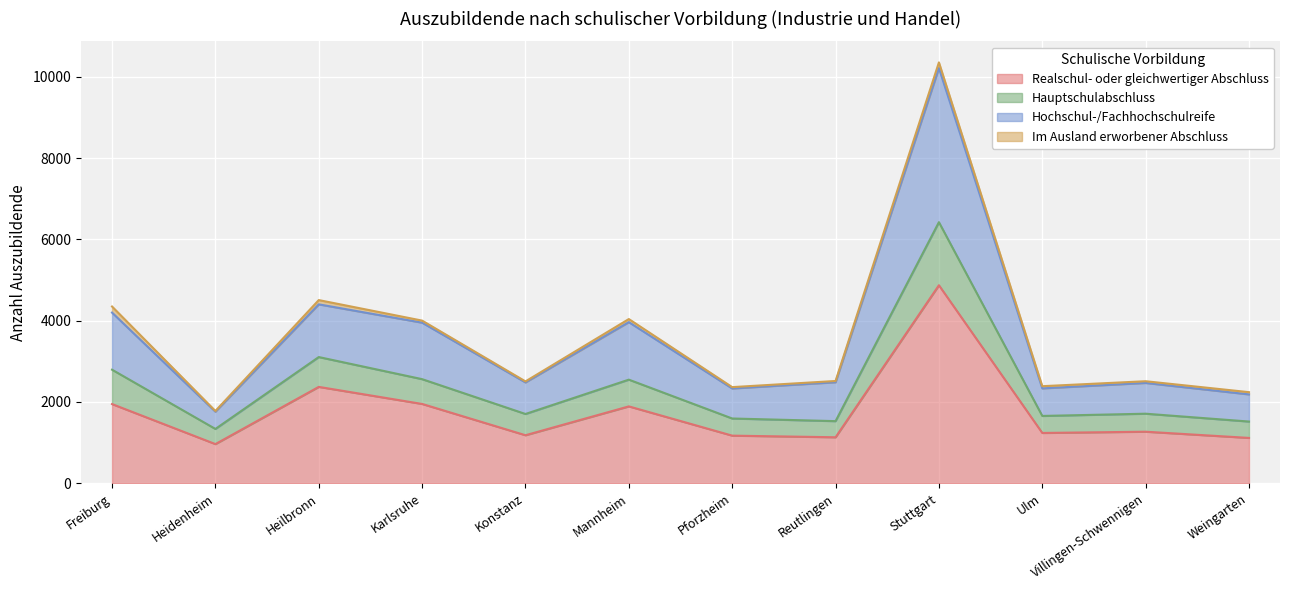

What is the label of the 1st point from the right?

Weingarten